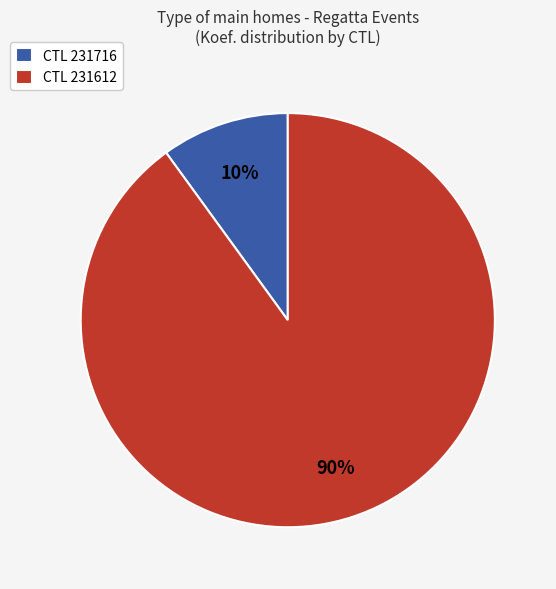

To the nearest percent, what is the difference between the largest and smallest slice percentages?

80%